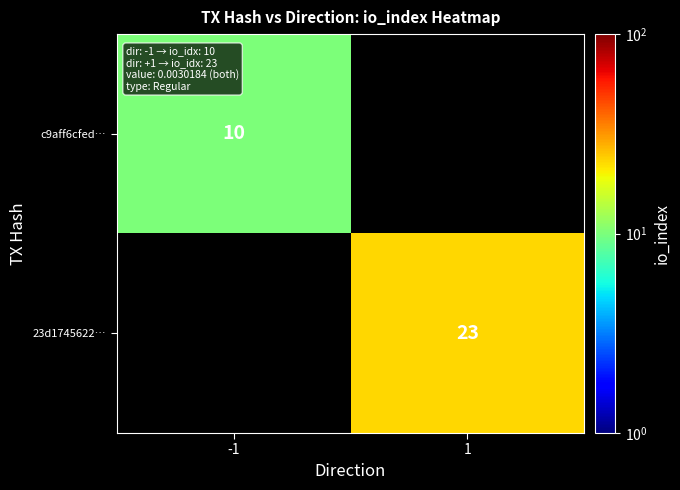

True or false: c9aff6cfed… has a value of 6 at -1.

False